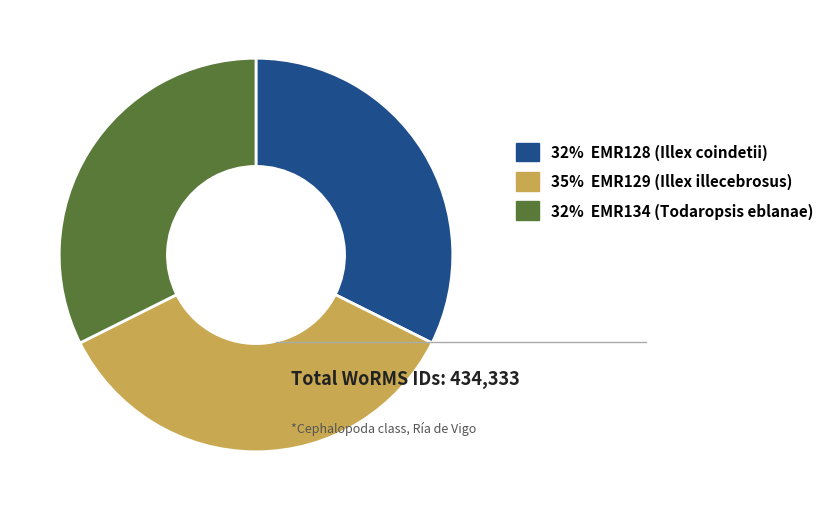

True or false: 32% EMR128 (Illex coindetii) accounts for 40% of the total.

False